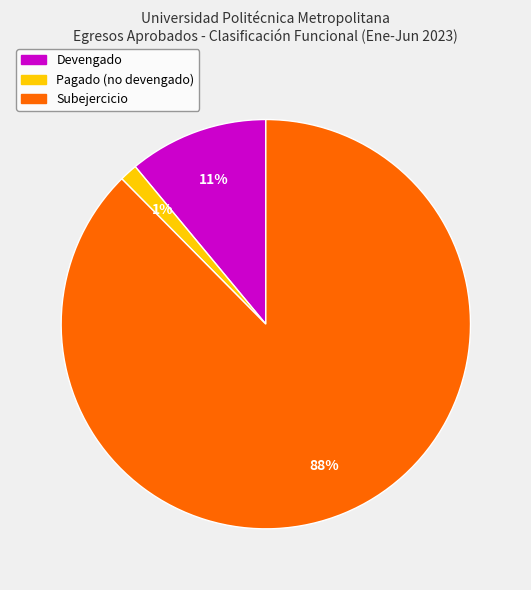

Count the number of slices in the pie.

3